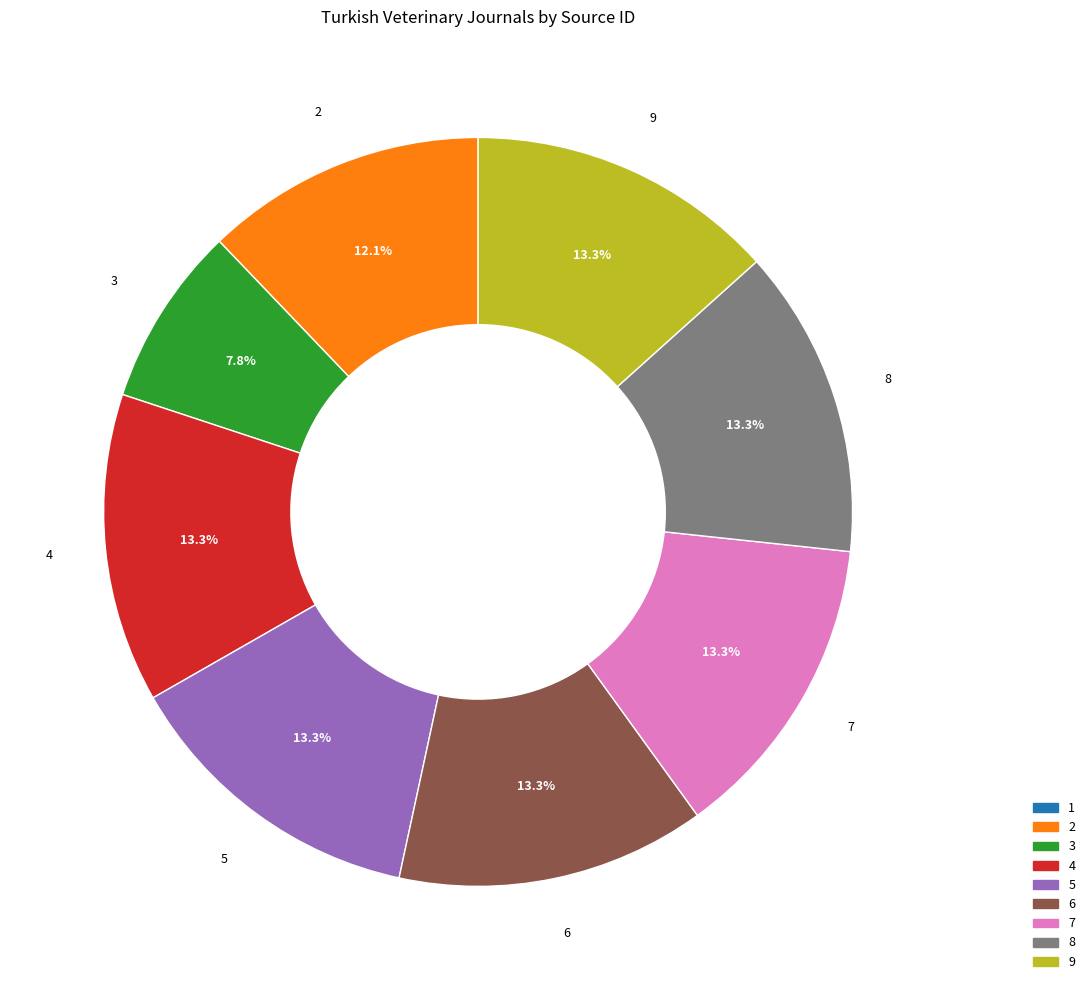

Do 3 and 9 together represent more than half of the pie?

No